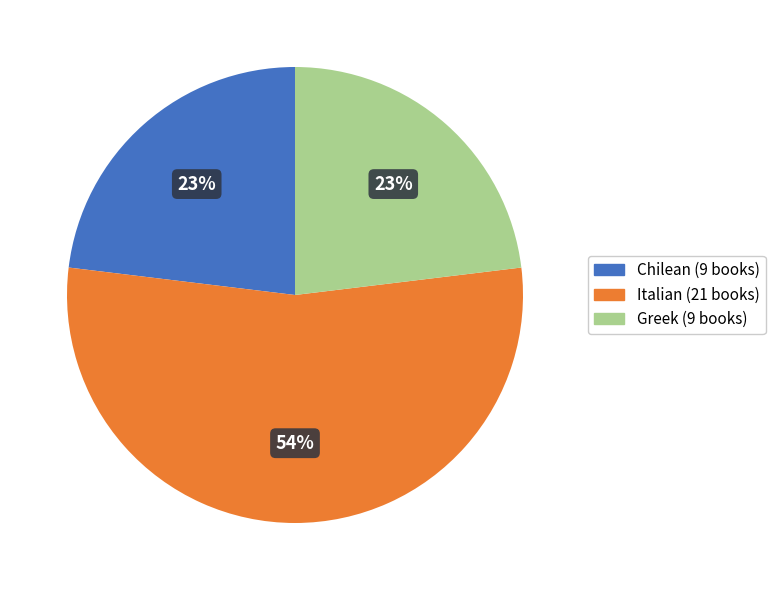

Is it true that Chilean is 36% of the pie?

False